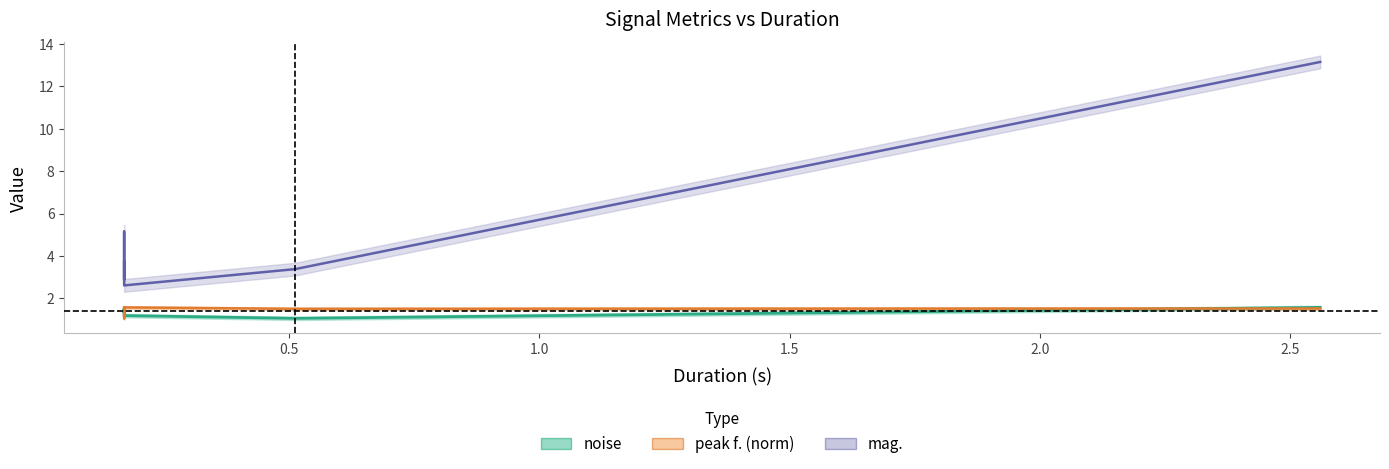

How many data points in mag. are above 3?

6